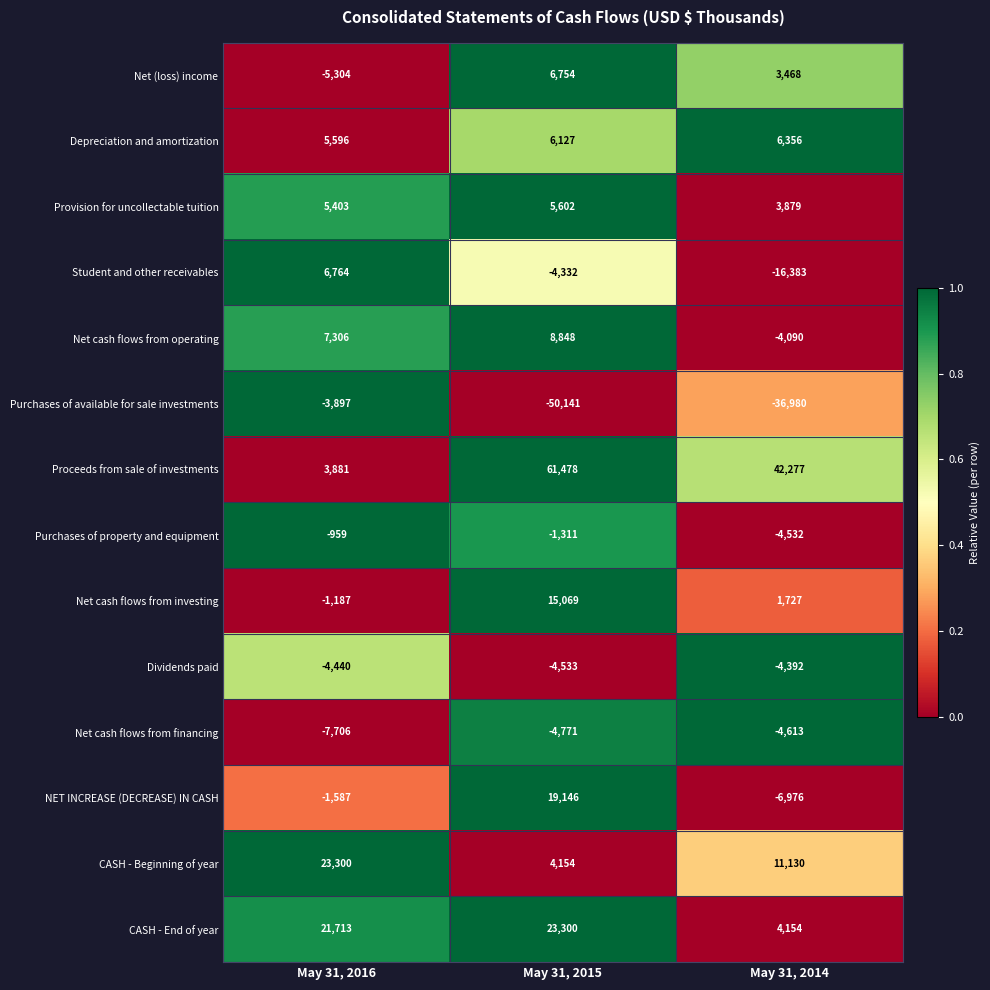

What is the average value of the CASH - Beginning of year series?

12861